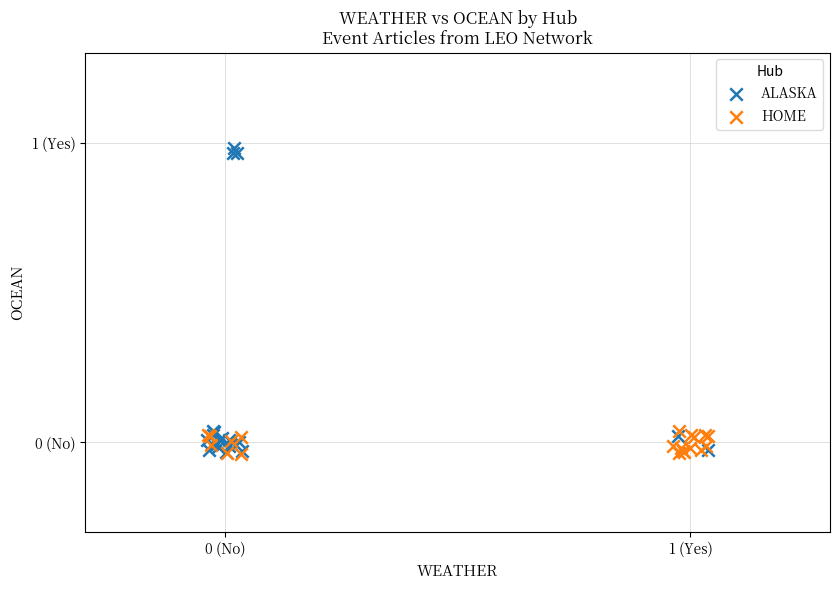

Which series has the largest Y range (max minus min)?

ALASKA